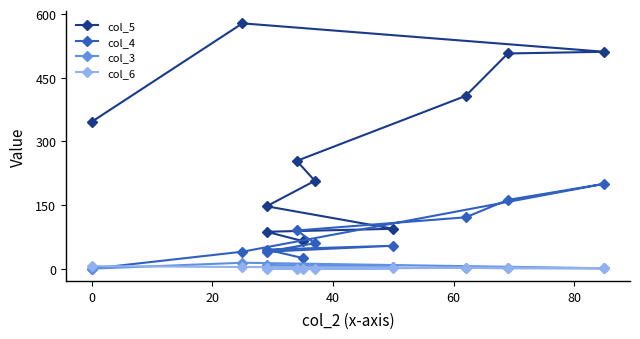

Does the chart display data point markers on the line(s)?

Yes